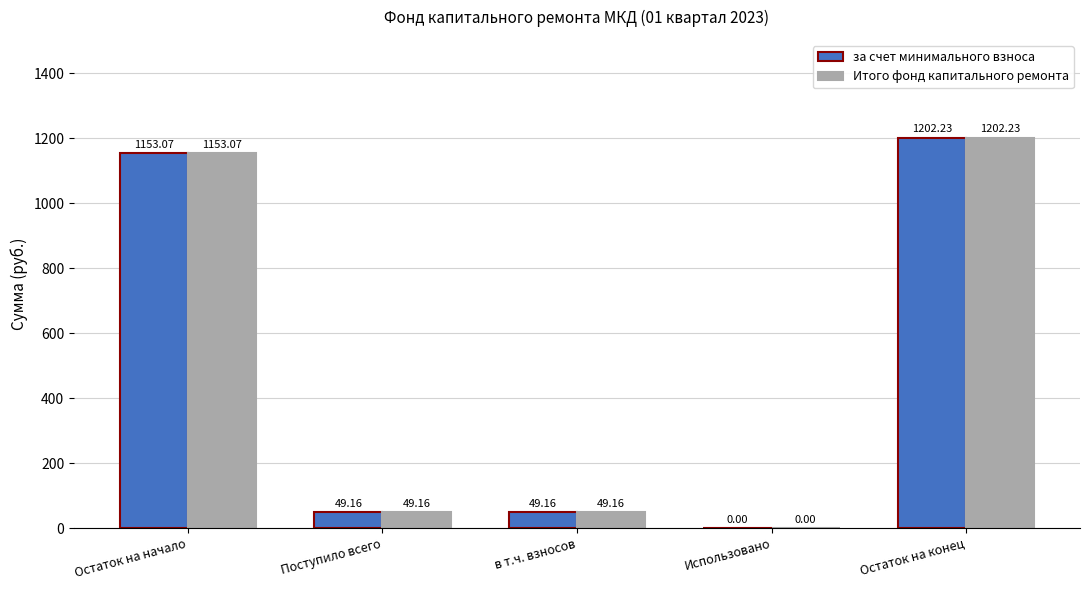

How many distinct data groups are displayed?

2